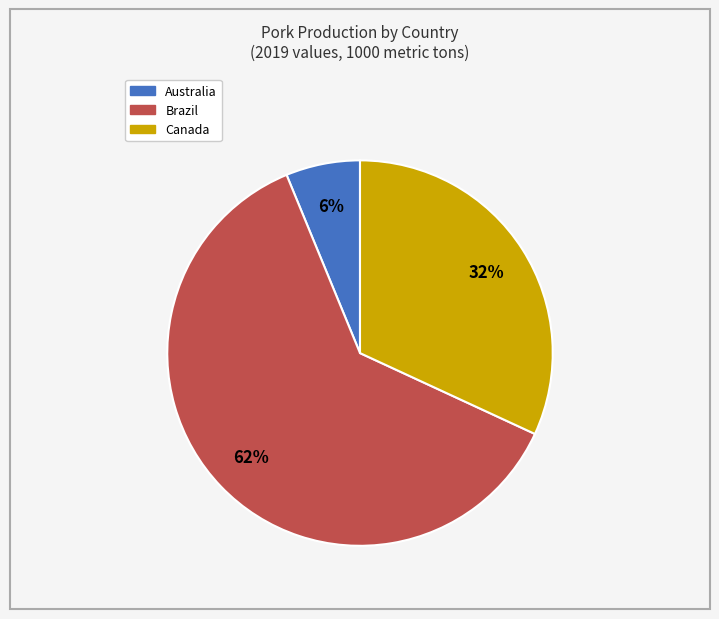

Which category has the biggest portion of the pie?

Brazil